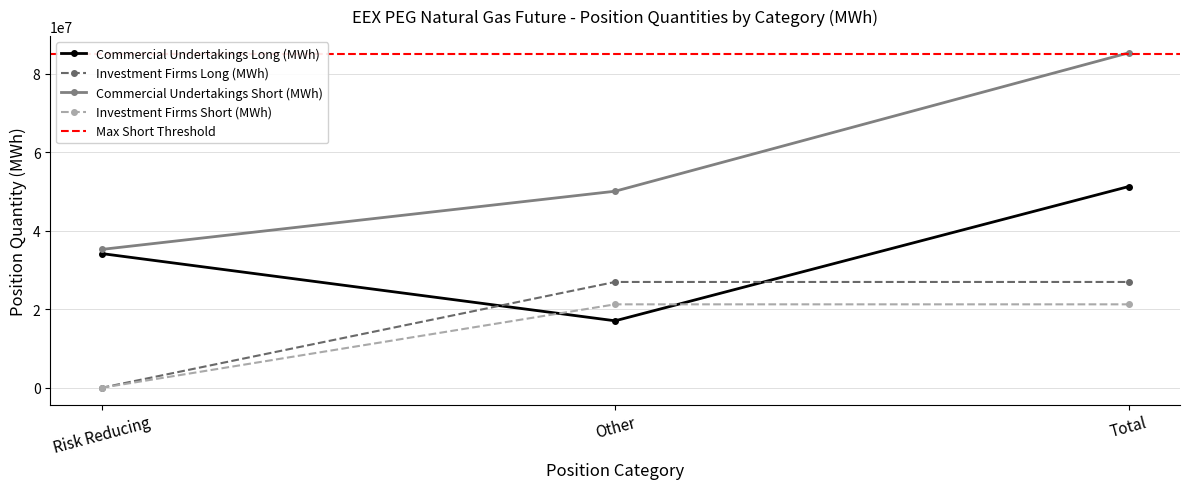

Which category has the highest value in the Commercial Undertakings Short (MWh) series?

Total